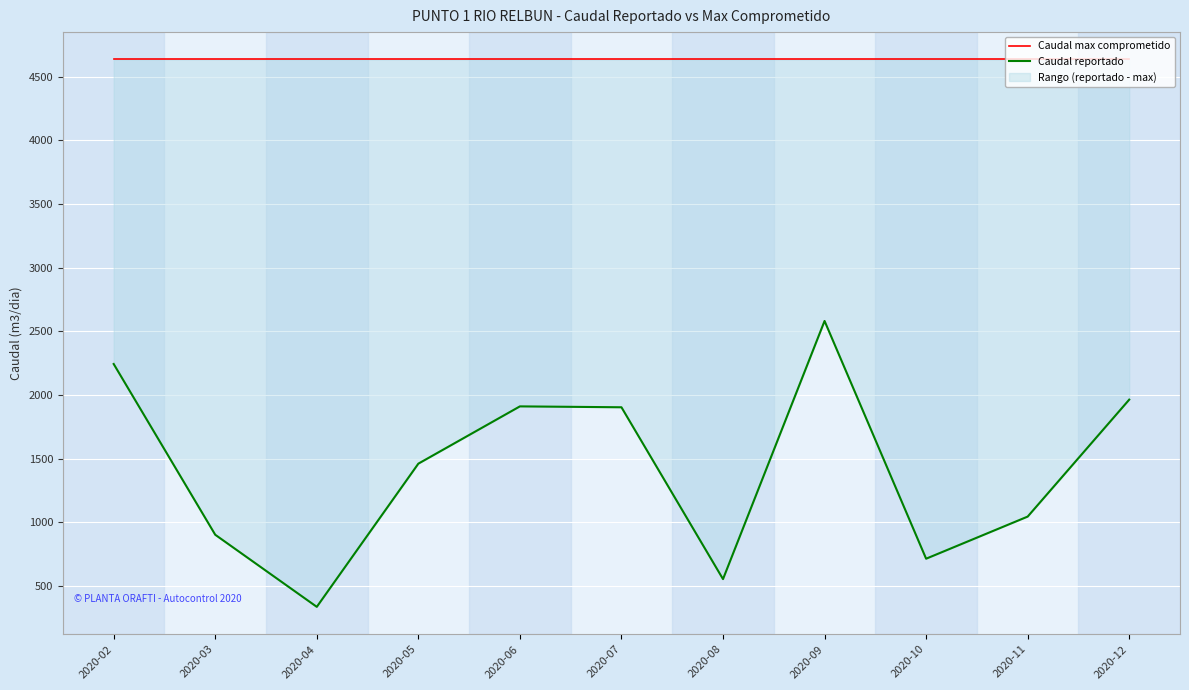

How many lines are shown in the chart?

2